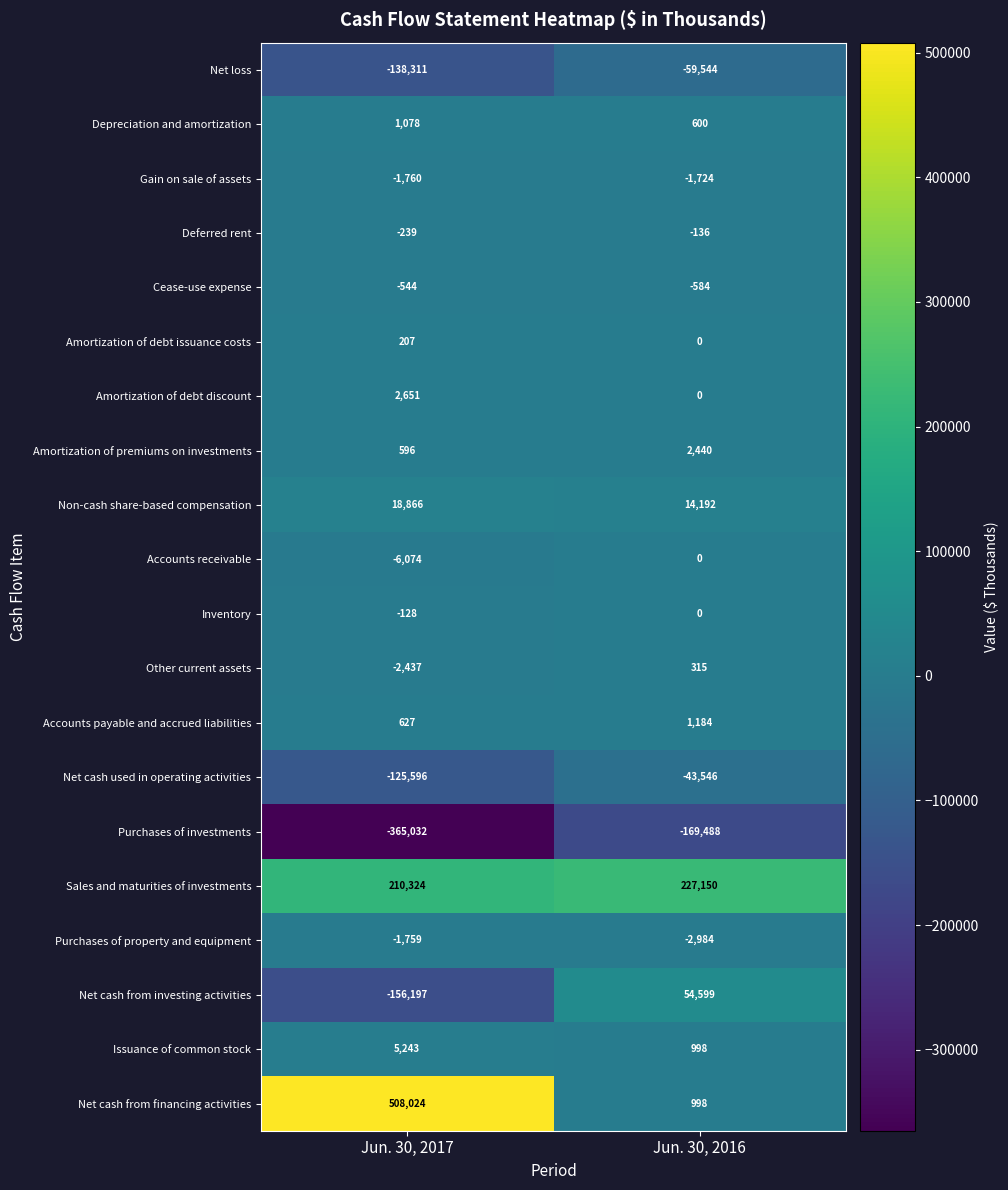

At how many categories does at least one series exceed 35629?

2